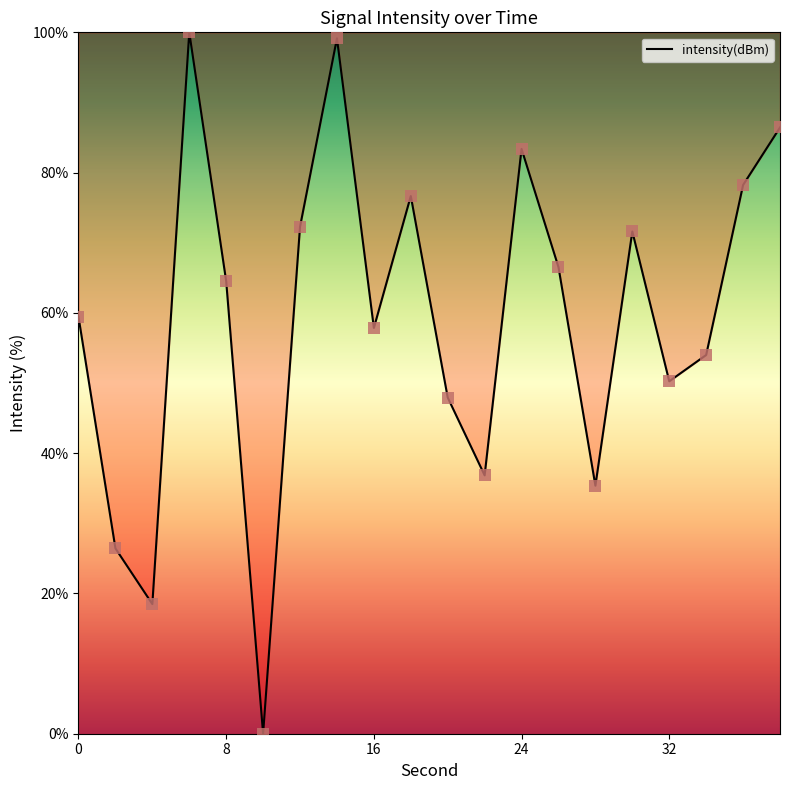

What is the difference between the maximum and minimum values?

100.0